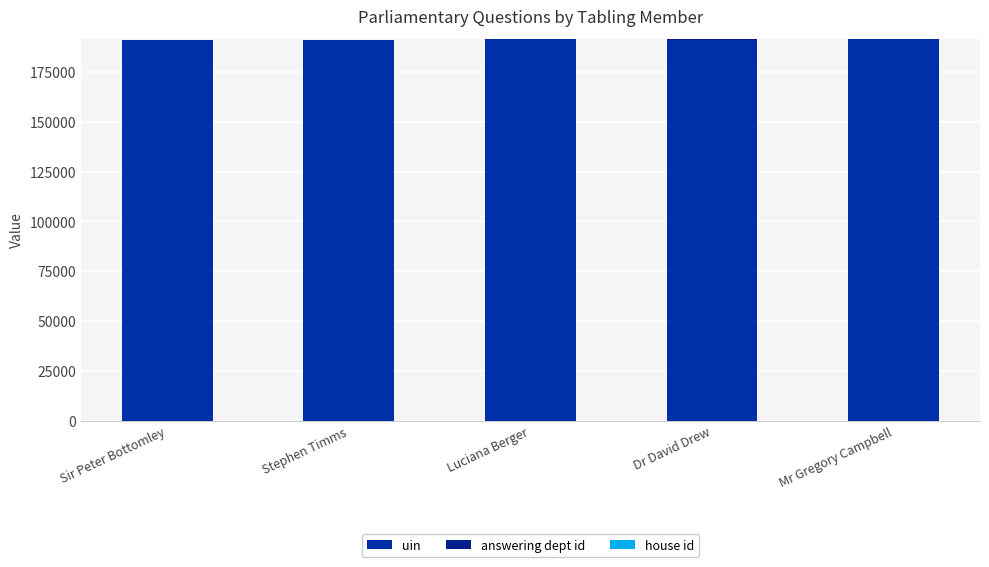

Count the number of categories in the chart.

5